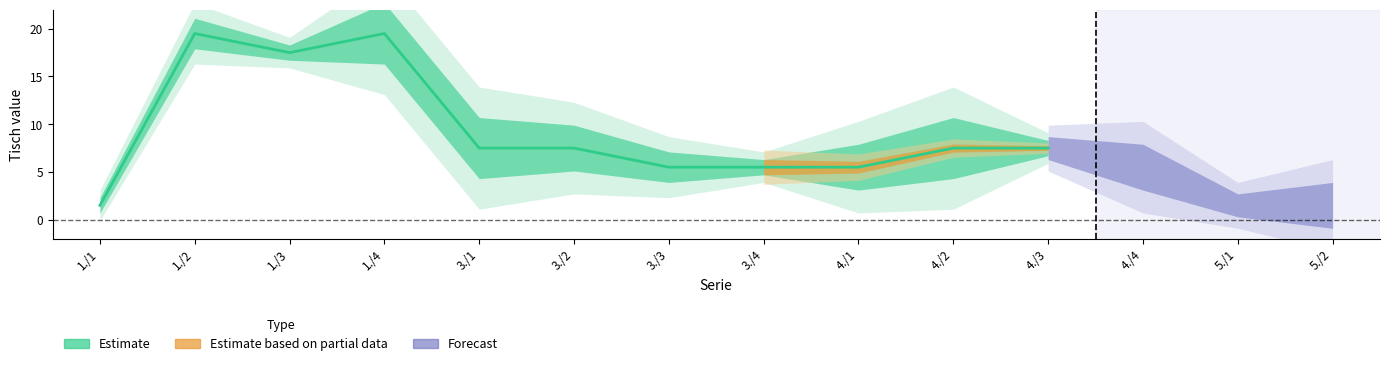

What position from the left is 1./2?

2